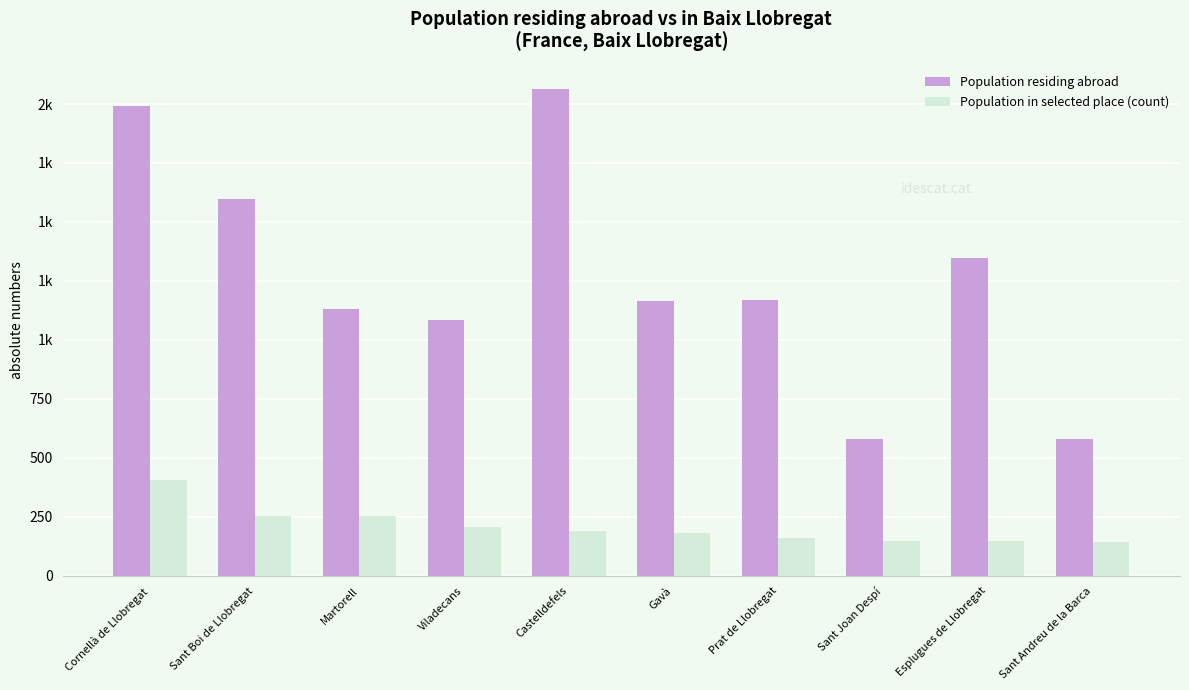

List the series in order of their peak value, highest first.

Population residing abroad, Population in selected place (count)